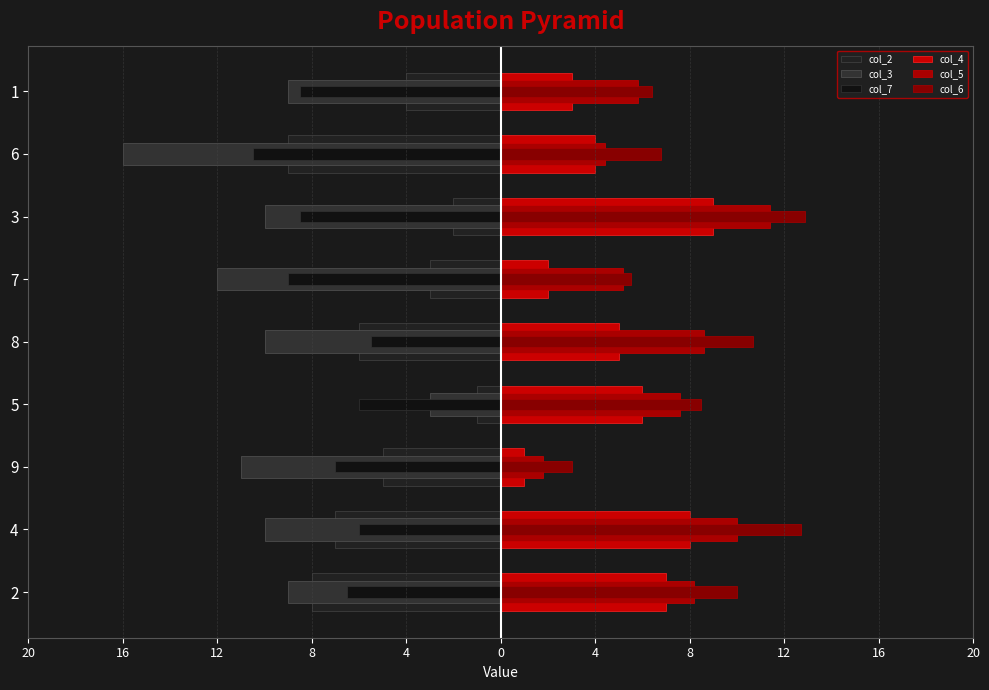

How many values in the col_4 series exceed 5?

4